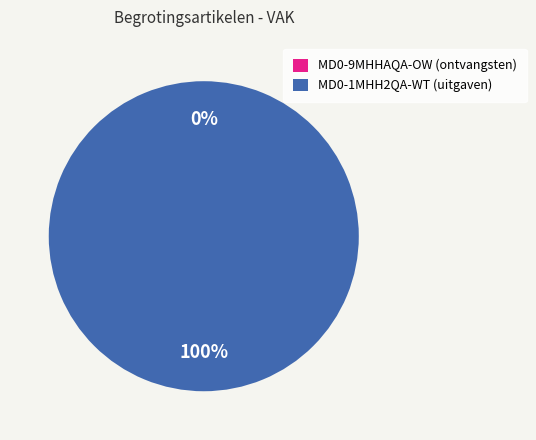

Rank the categories by value from lowest to highest.

MD0-9MHHAQA-OW, MD0-1MHH2QA-WT